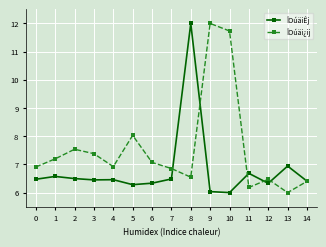

What is the difference between the highest and lowest values at 0?

0.4